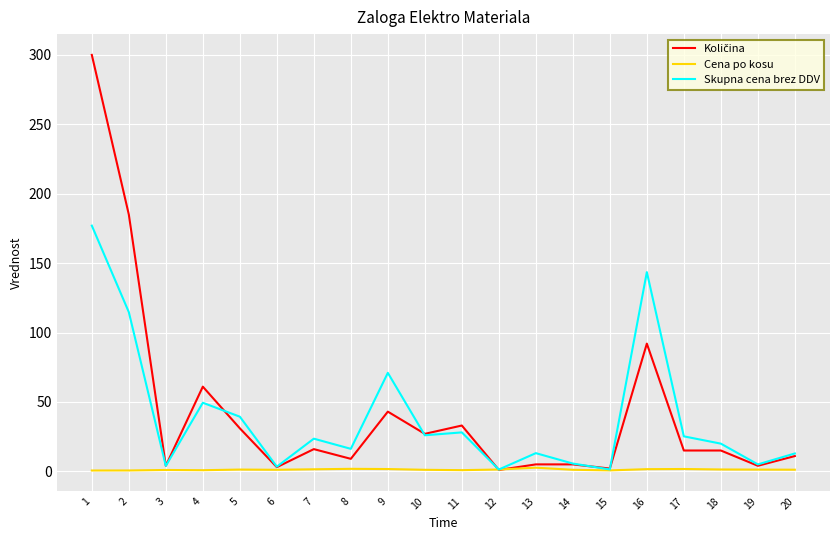

The Skupna cena brez DDV series shows 28.1 at 11. True or false?

True